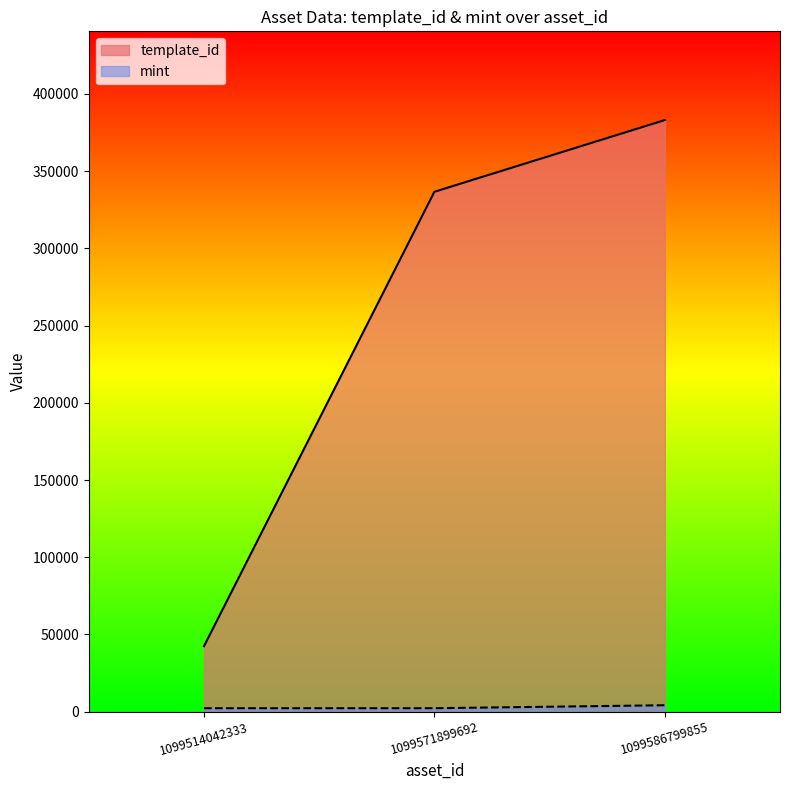

Reading left to right, extract all data points from this chart.

template_id: 1099514042333=42421	1099571899692=336643	1099586799855=383071
mint: 1099514042333=2247	1099571899692=2252	1099586799855=4169